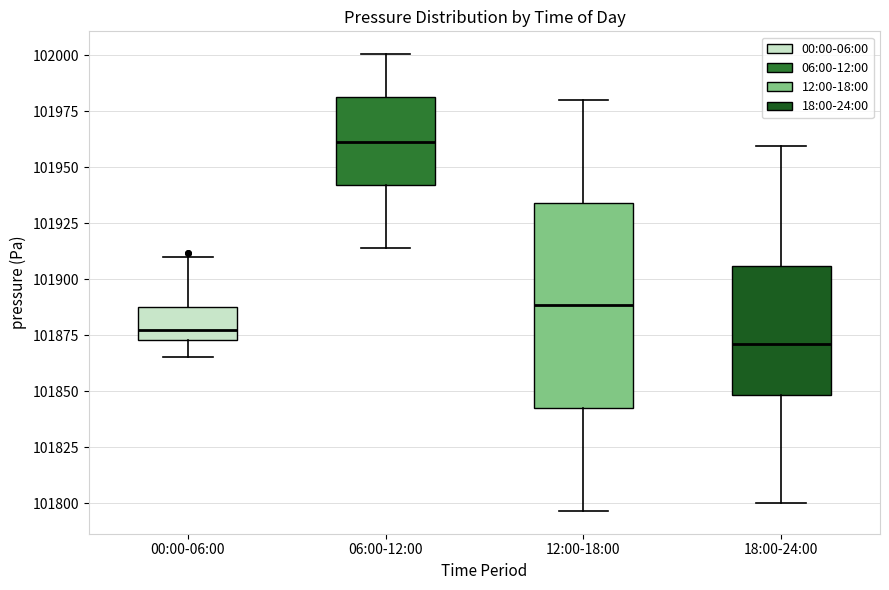

Reading left to right, read every box against the y-axis: the position of its median line, the range the box covers, and the ends of its whiskers. The values are not printed on the chart, so give them approximately, as read against the axis.

00:00-06:00: median 101880, box 101875 to 101890, whiskers 101865 to 101910
06:00-12:00: median 101960, box 101940 to 101980, whiskers 101915 to 102000
12:00-18:00: median 101890, box 101845 to 101935, whiskers 101795 to 101980
18:00-24:00: median 101870, box 101850 to 101905, whiskers 101800 to 101960